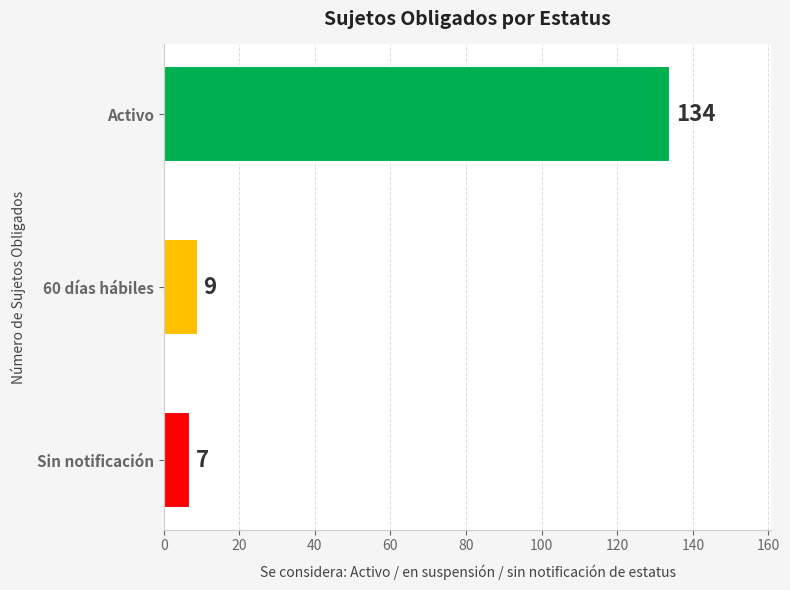

At which label is the value closest to 70?

60 días hábiles